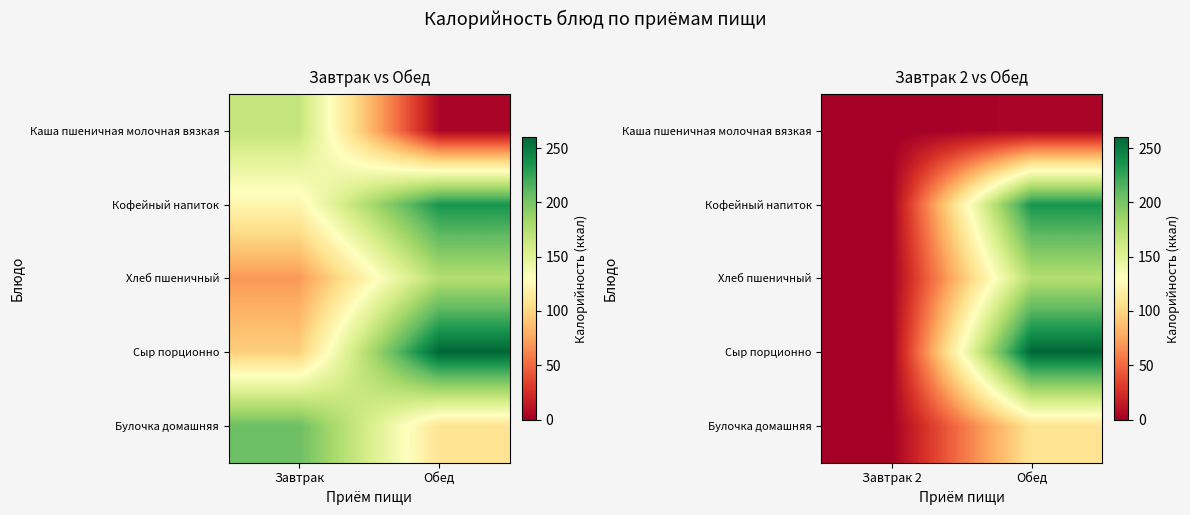

How many values in Хлеб пшеничный are above zero?

1